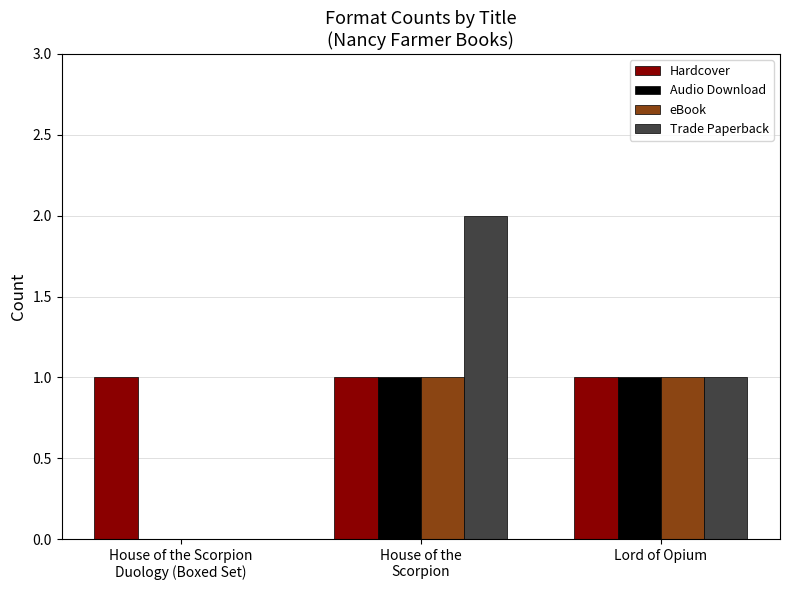

How many categories are shown in the chart?

3